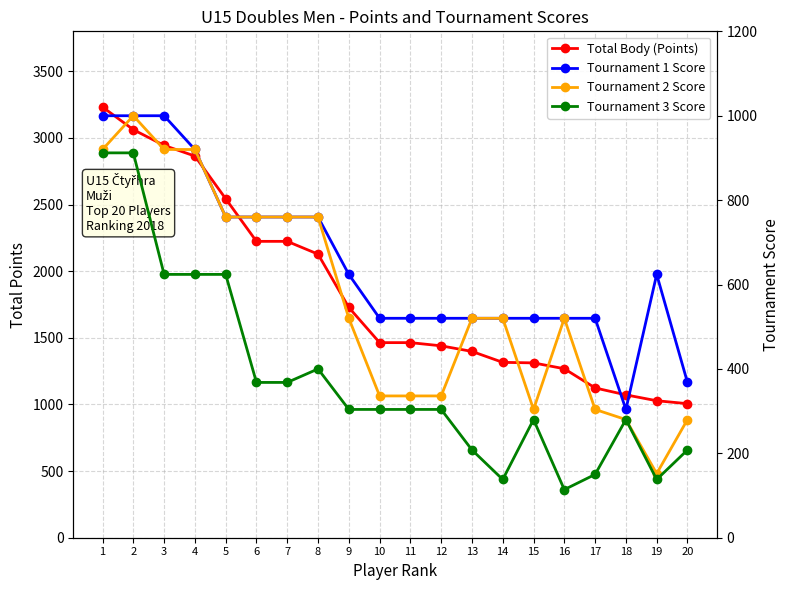

True or false: Tournament 2 Score has a value of 520 at 9.

True